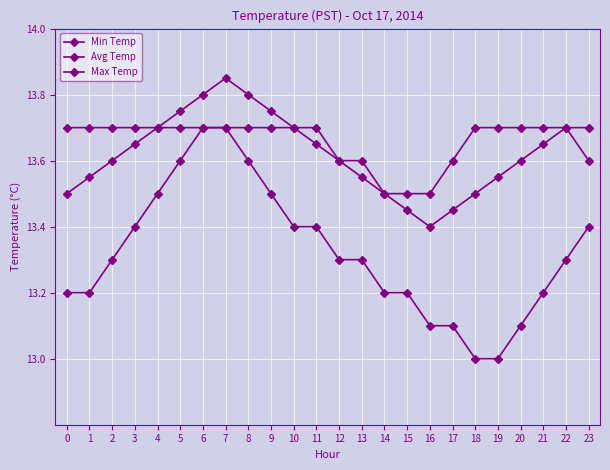

True or false: Avg Temp and Max Temp cross at least once.

False